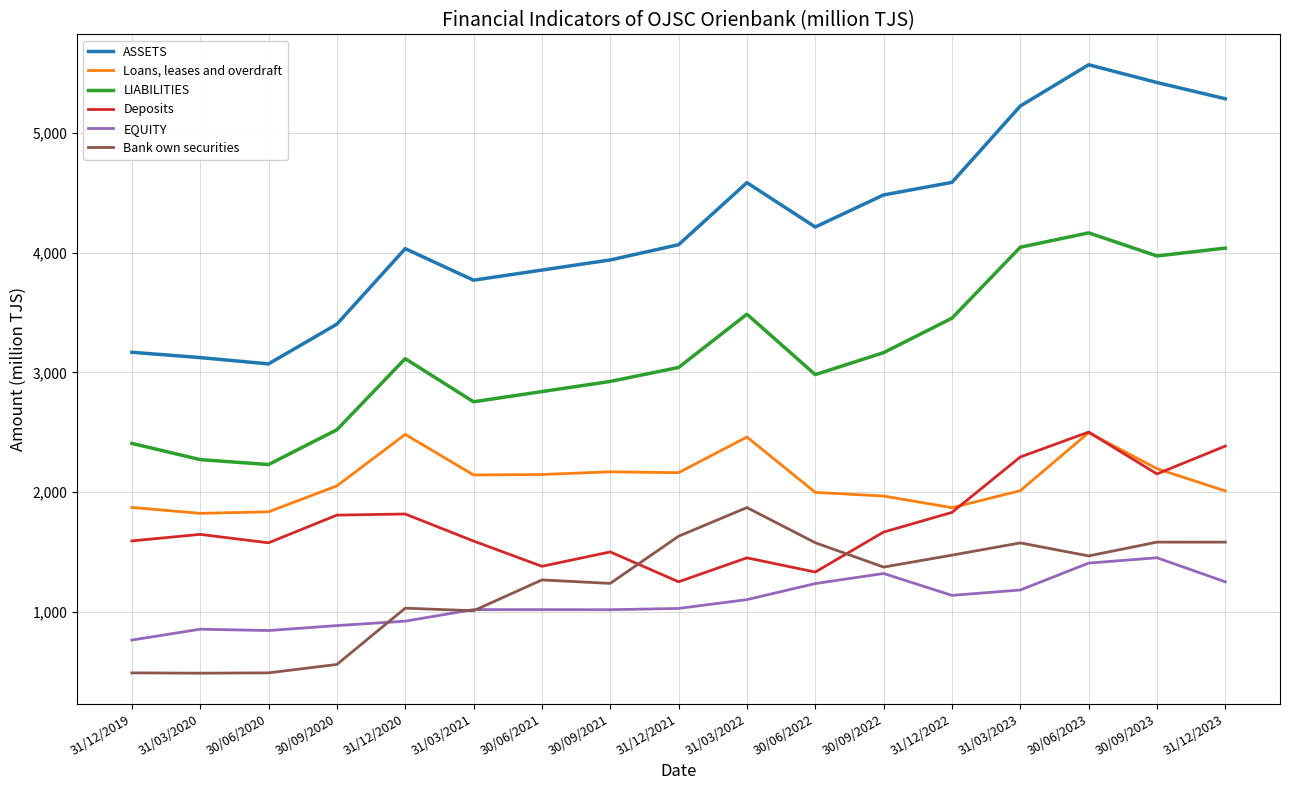

True or false: ASSETS and EQUITY intersect in this chart.

False